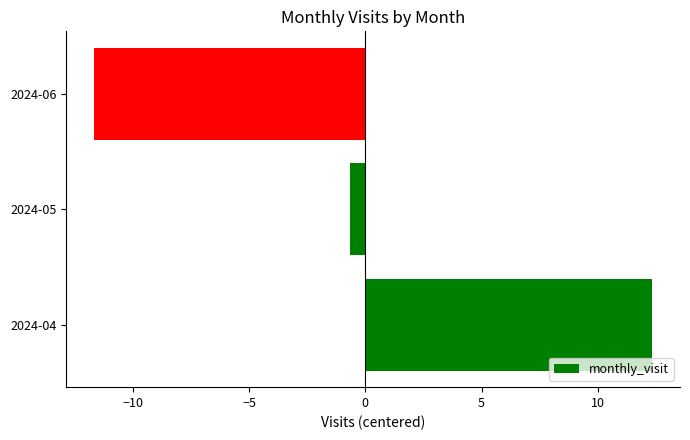

Between 2024-06 and 2024-05, which is larger?

2024-05